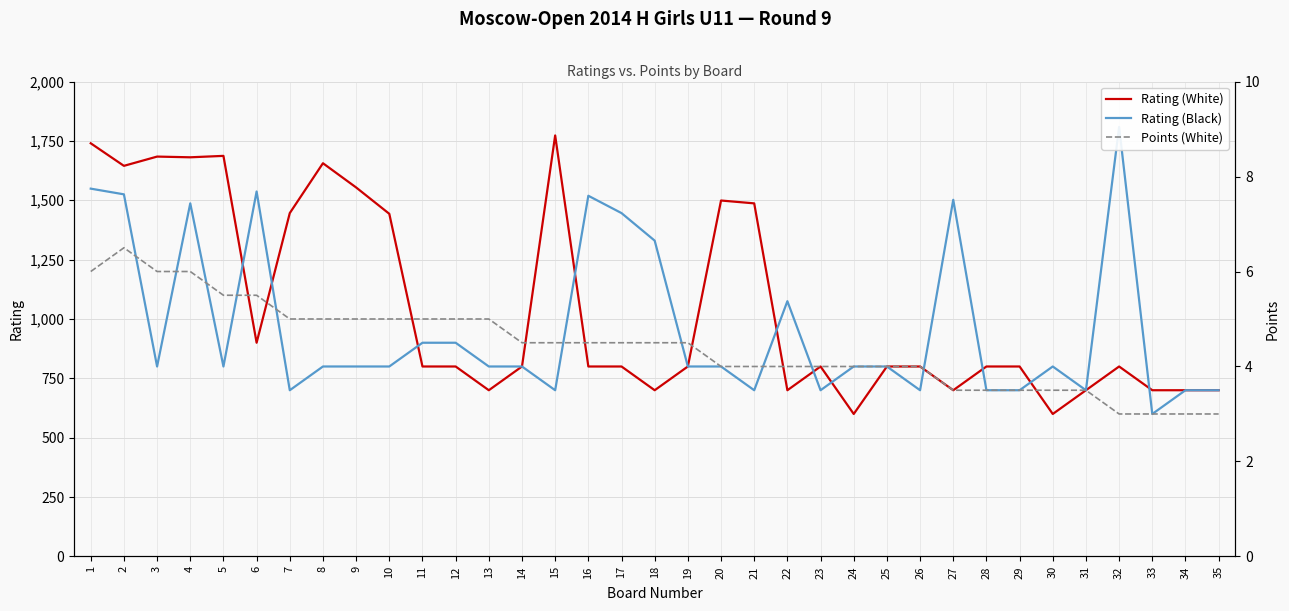

Where do Rating (Black) and Rating (White) first cross each other?

5 and 6